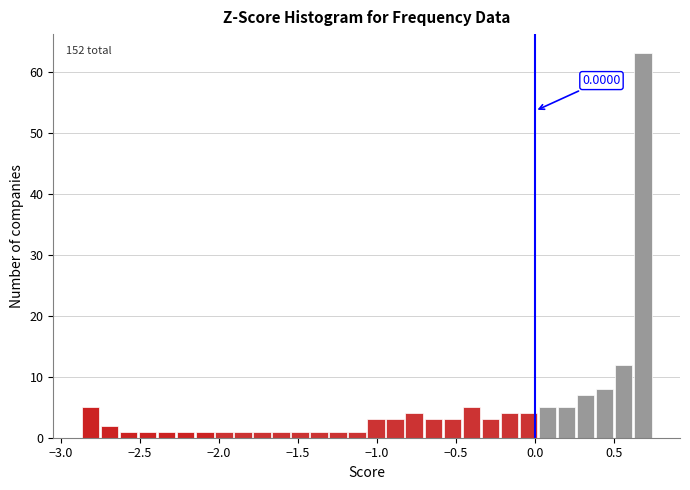

Around what value on the x-axis is the tallest bar? Give the approximate position of its centre, as read against the axis.

0.70